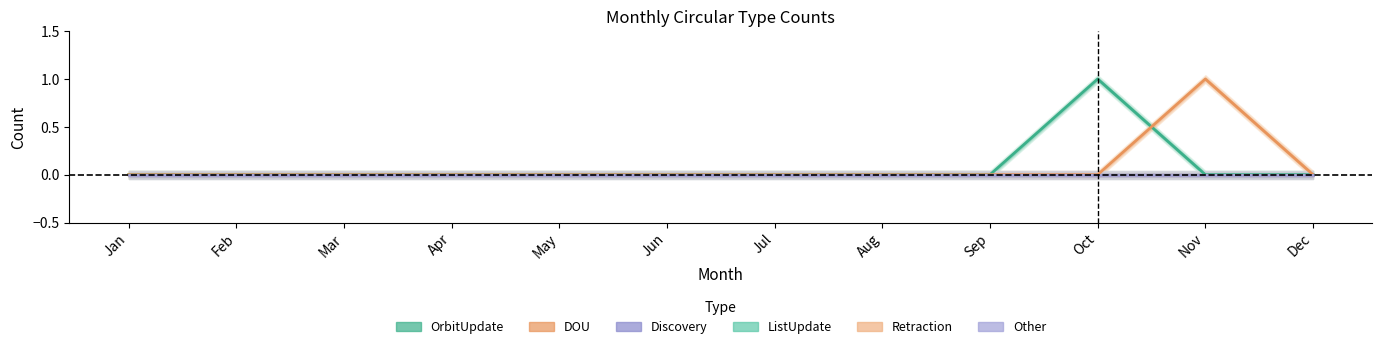

At which category is the sum across all series the highest?

Oct